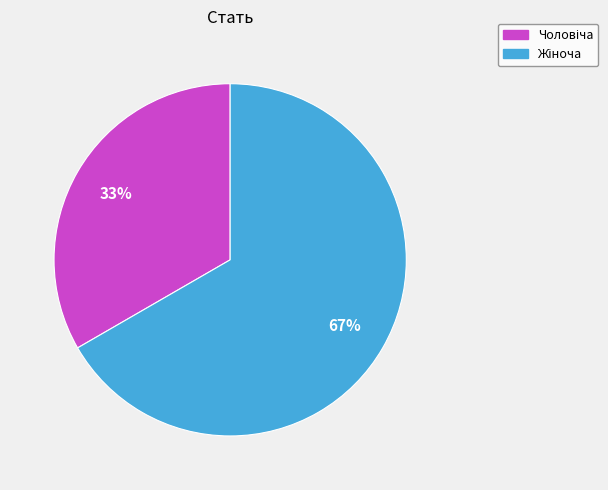

To the nearest percent, what is the average slice percentage?

50%